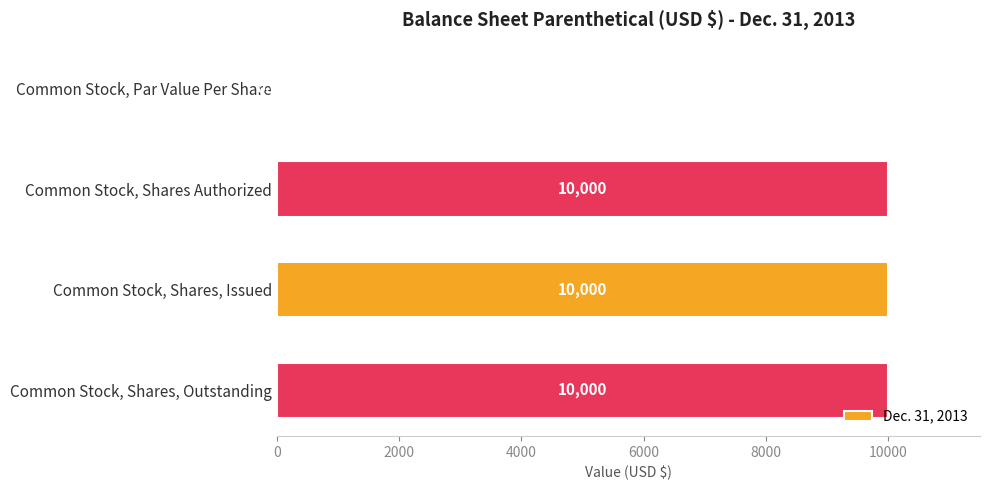

Where is the data nearest to the value 5000?

Common Stock, Par Value Per Share